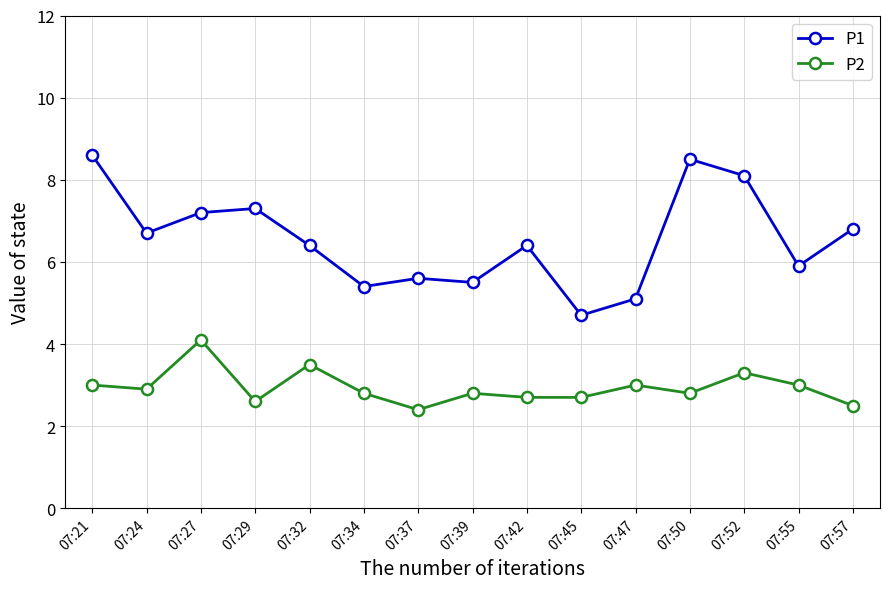

Where is the first local minimum for P1?

07:24